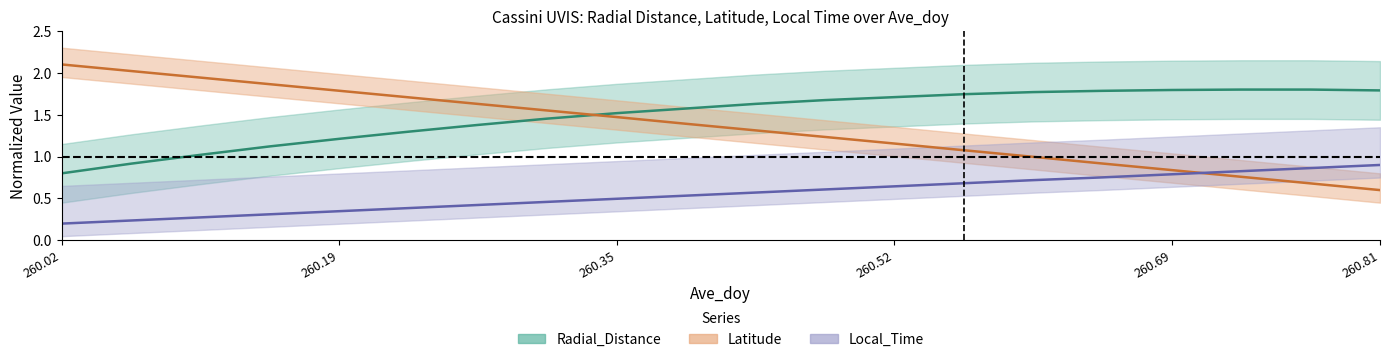

Which category has the highest value in the Radial_Distance series?

260.7292